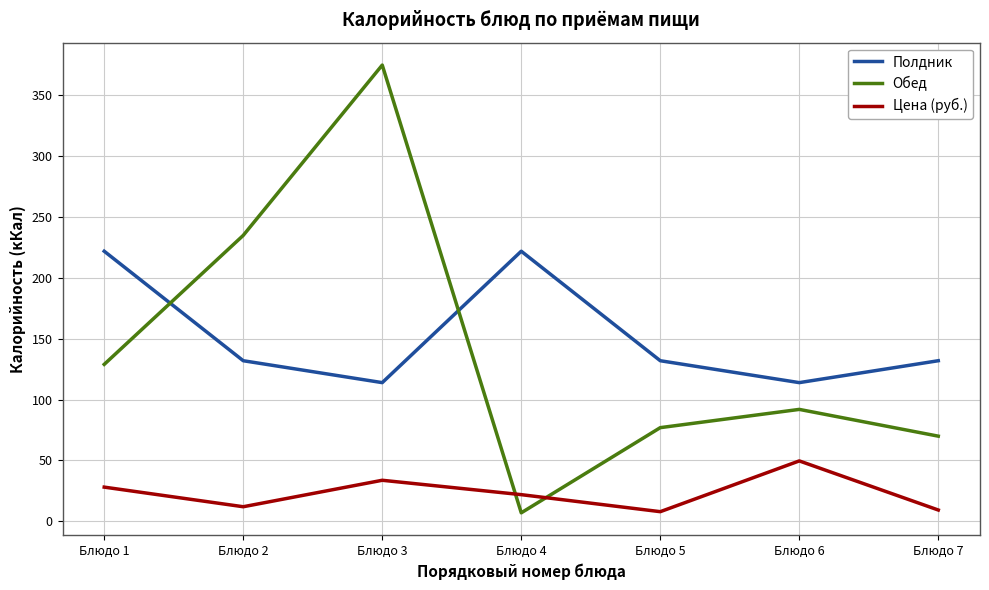

What is the approximate value of Полдник at Блюдо 6?

114.0